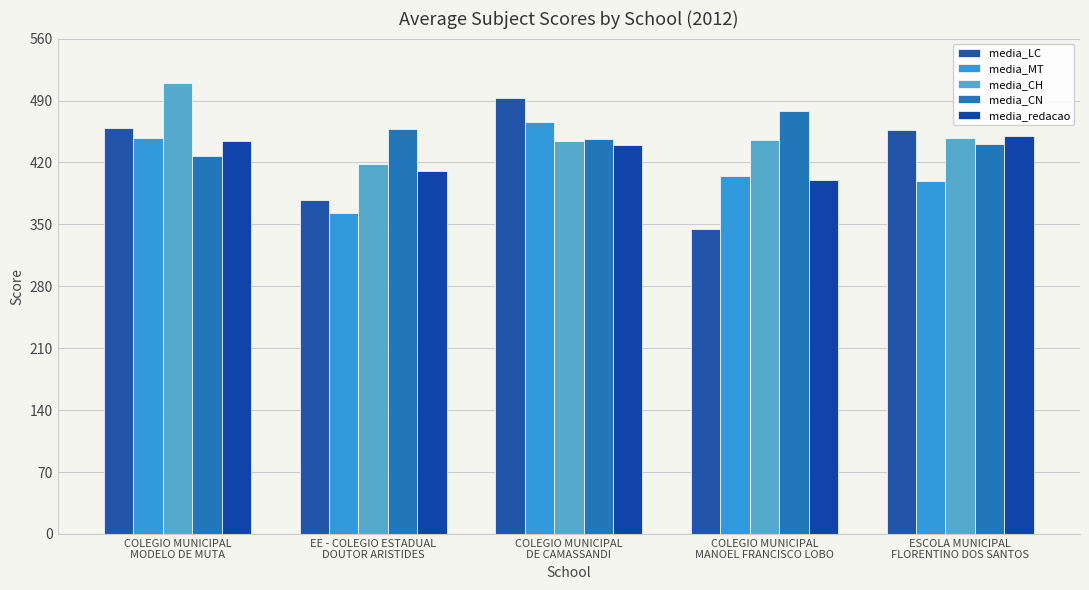

What value does the media_CN series have at ESCOLA MUNICIPAL
FLORENTINO DOS SANTOS?

441.3